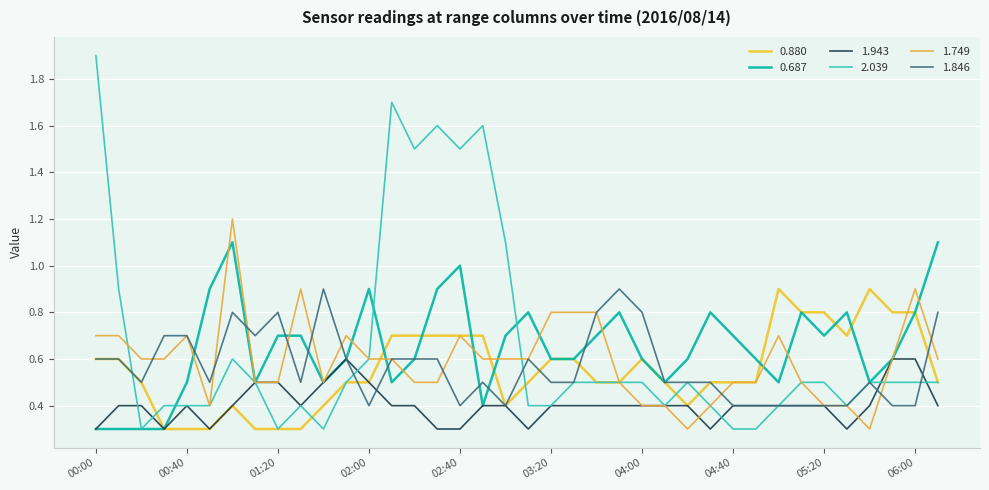

At which category is the sum across all series the highest?

02:30